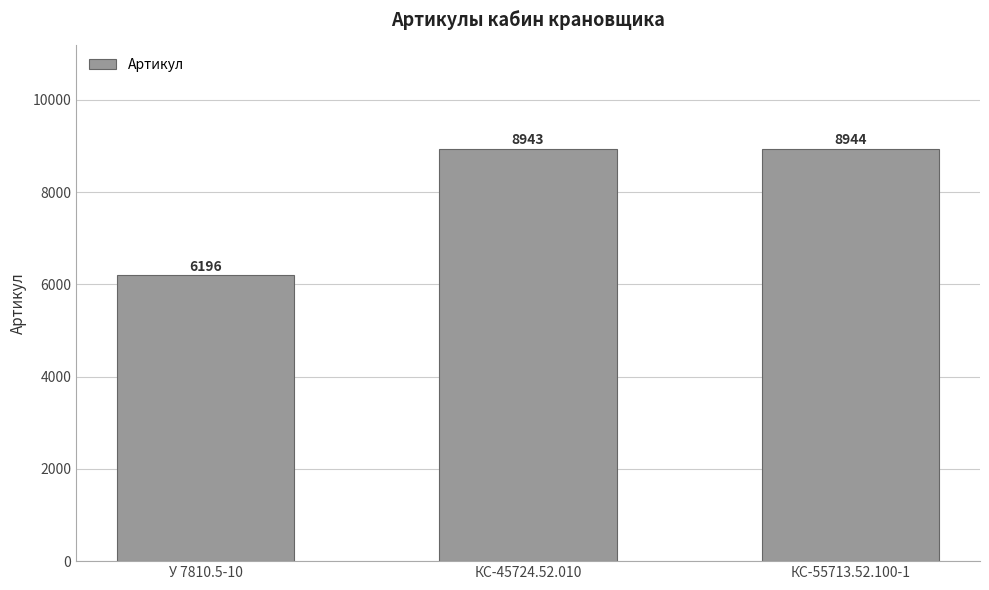

Which has a higher value, У 7810.5-10 or КС-55713.52.100-1?

КС-55713.52.100-1